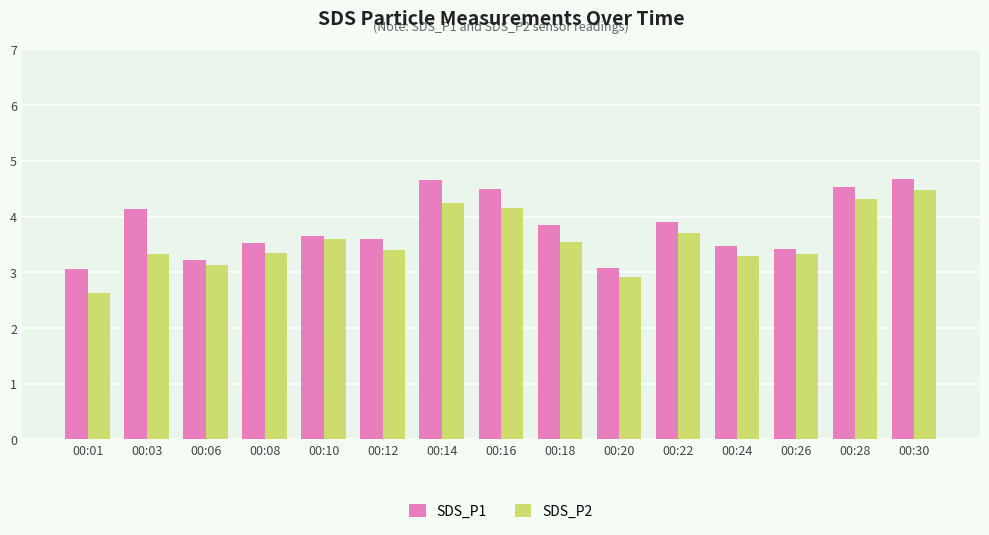

What is the maximum value for SDS_P1?

4.7